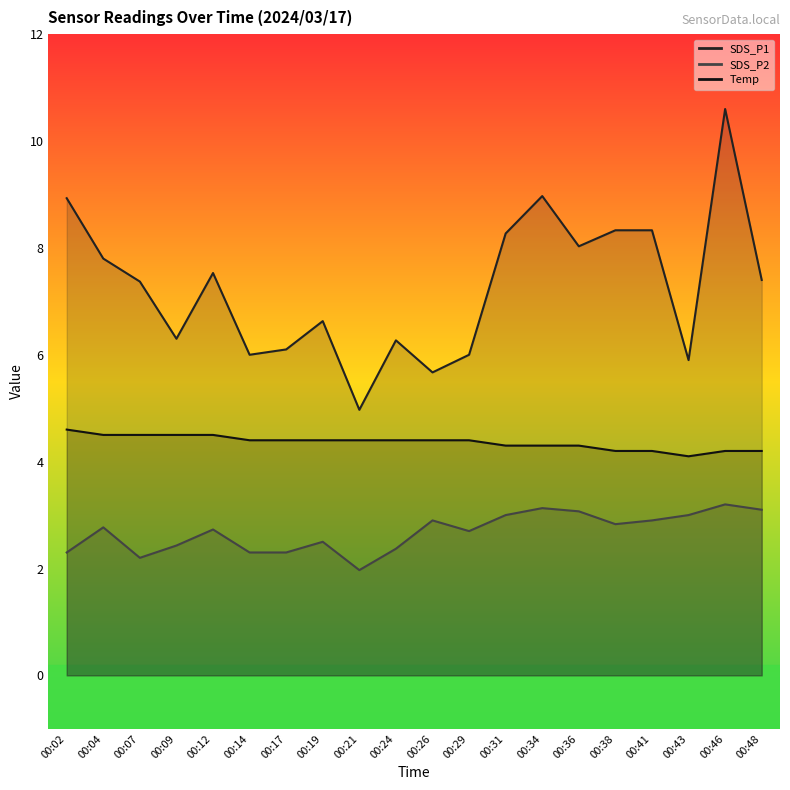

At which label is Temp closest to 4?

00:43